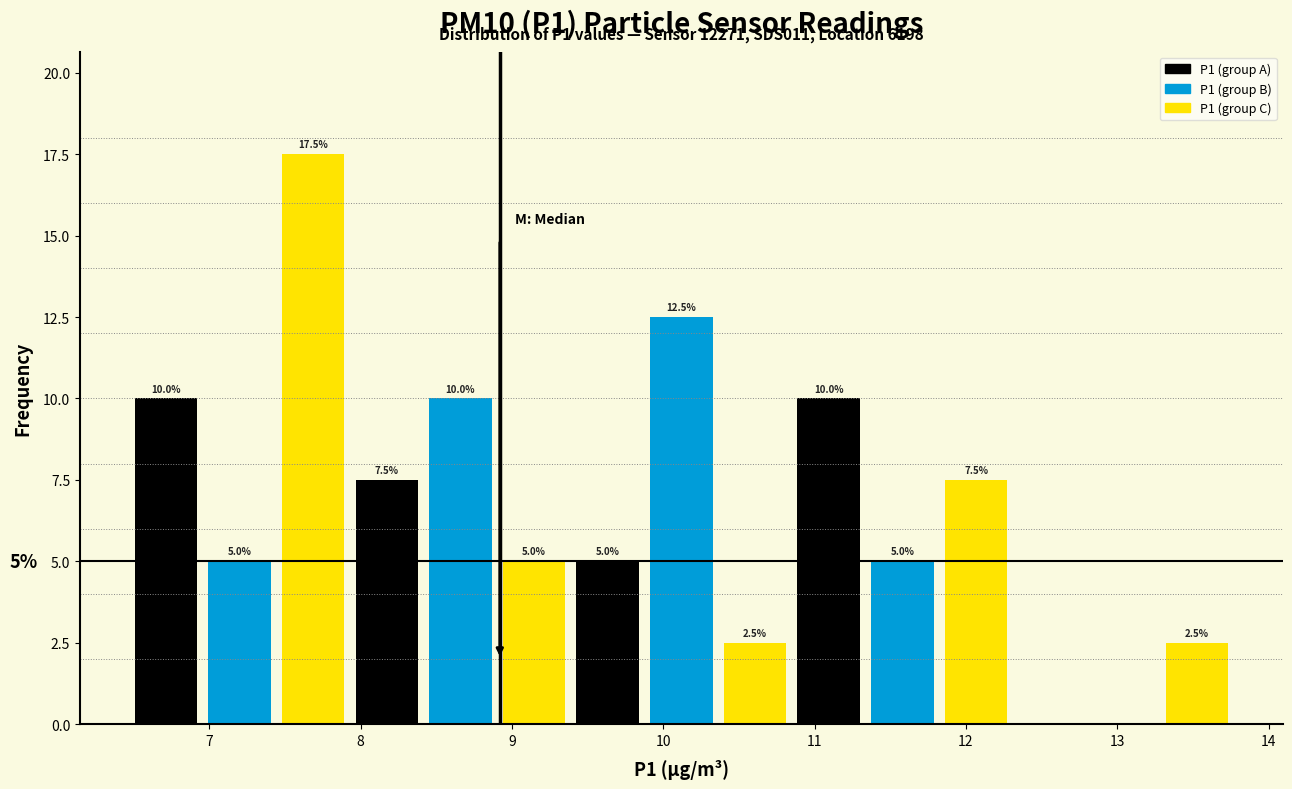

Which range on the x-axis has the tallest bar?

7.4 to 7.9